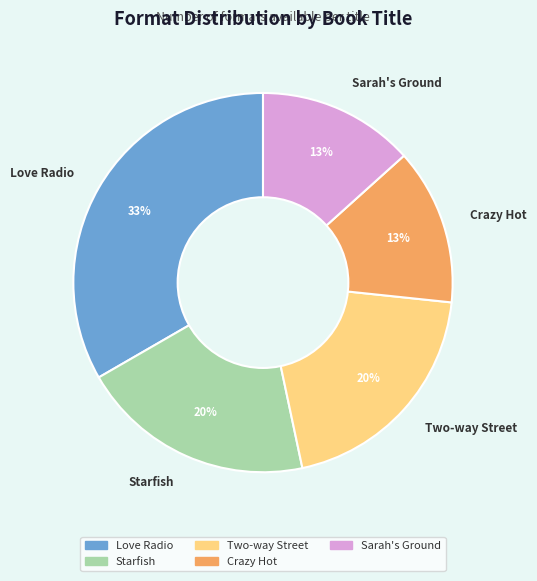

To the nearest percent, what portion does Sarah's Ground represent?

13%